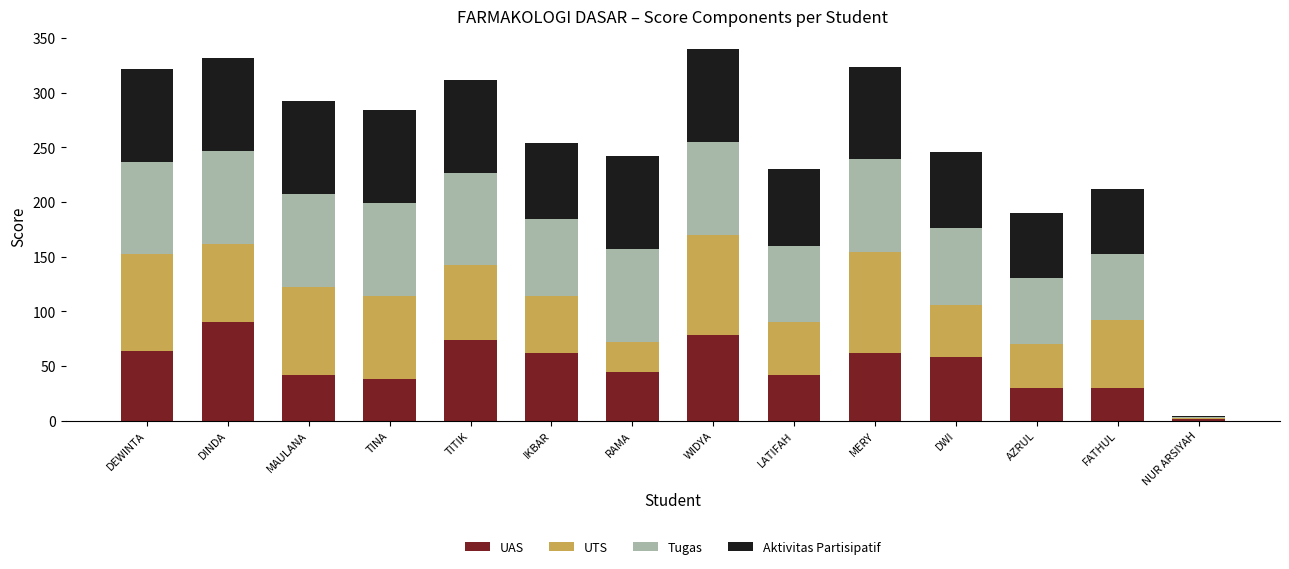

Are the bars horizontal?

No